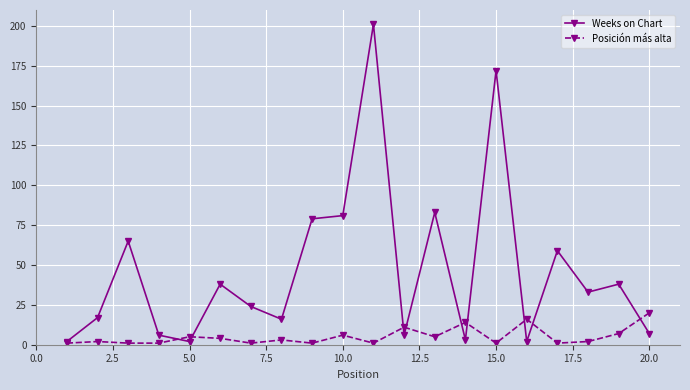

Which series has the largest total across all categories?

Weeks on Chart